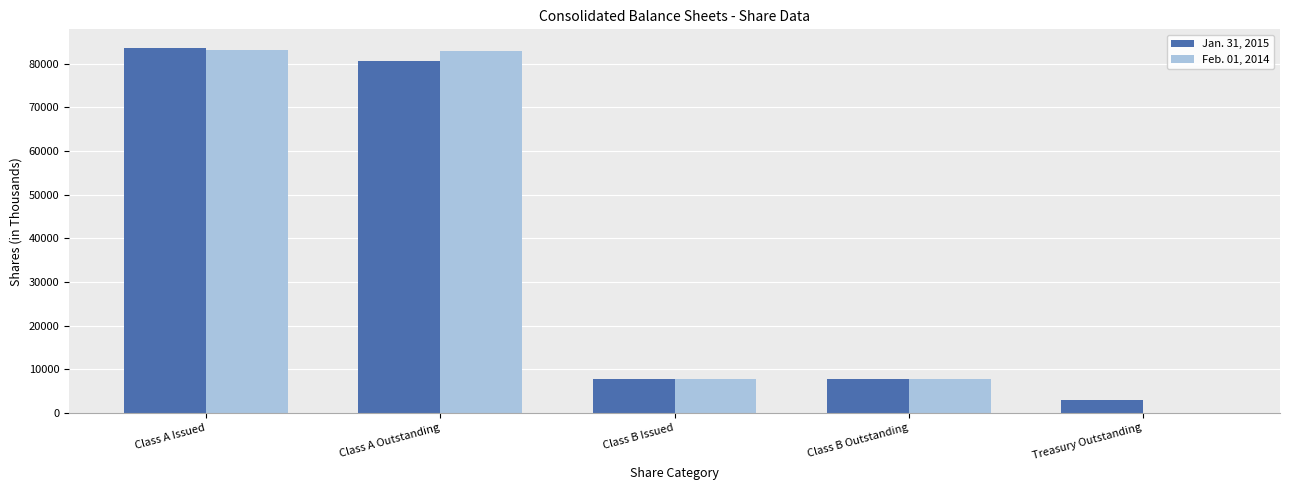

True or false: Feb. 01, 2014 has a value of 12313 at Class B Issued.

False